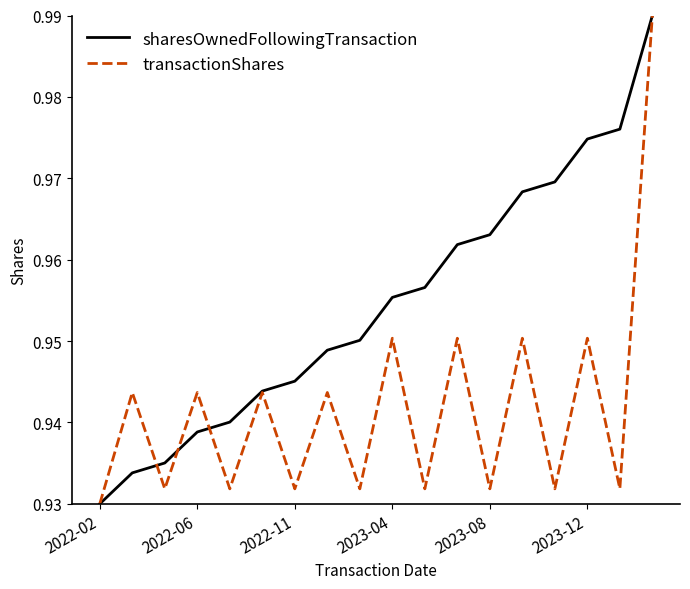

Rank the series by their average value, from highest to lowest.

sharesOwnedFollowingTransaction, transactionShares